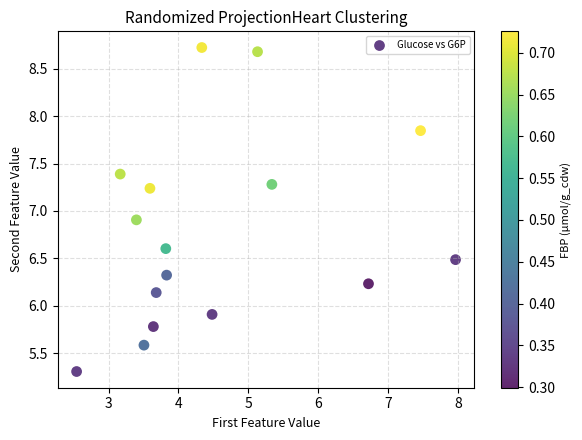

What Y value in the scatter plot is closest to 7?

6.9